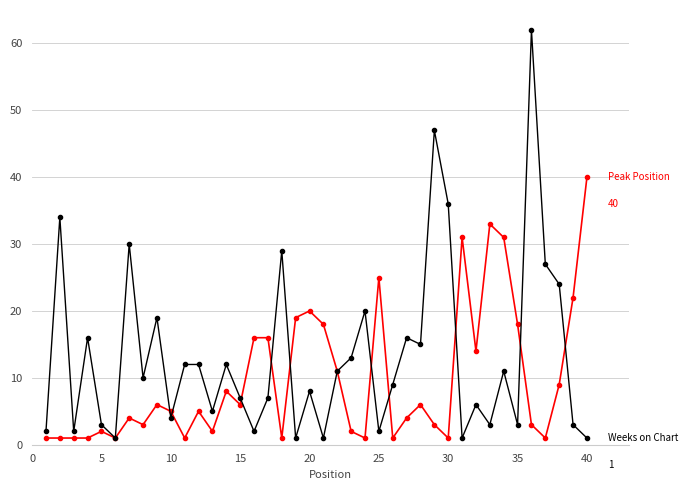

What is the greatest value displayed?

62